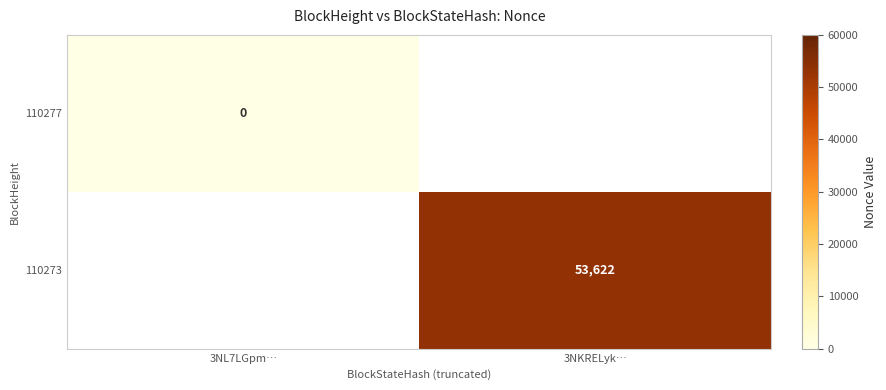

Is the value of 110273 at 3NKRELyk… greater than the value of 110277 at 3NL7LGpm…?

Yes